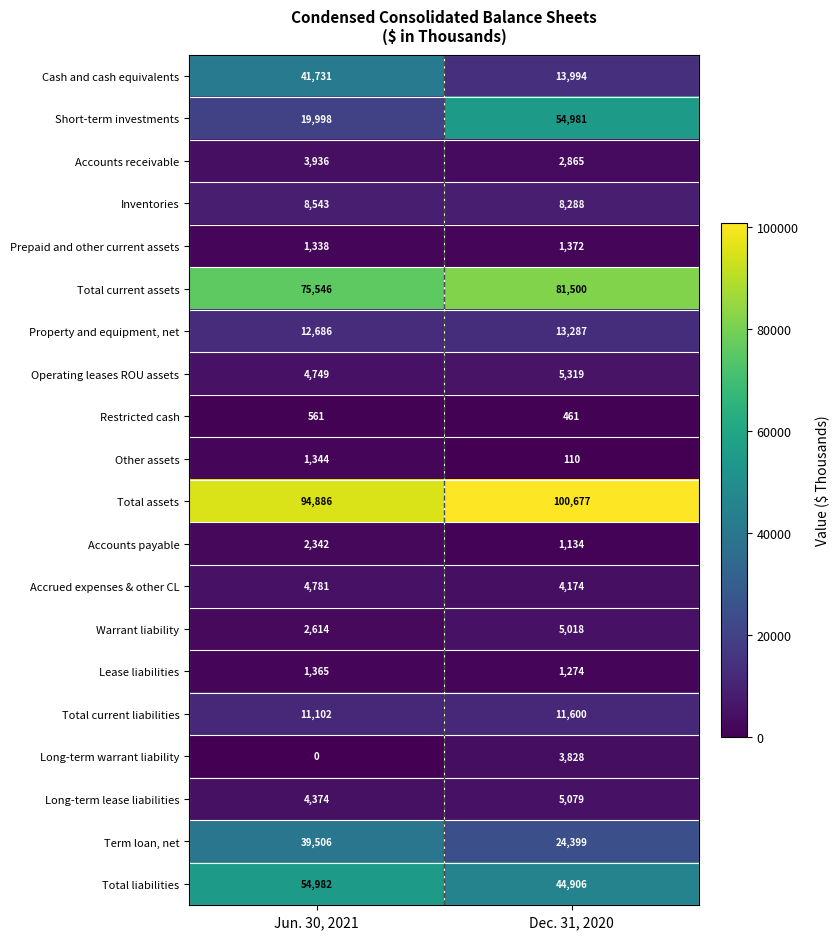

What is the total value across all series at Jun. 30, 2021?

386384